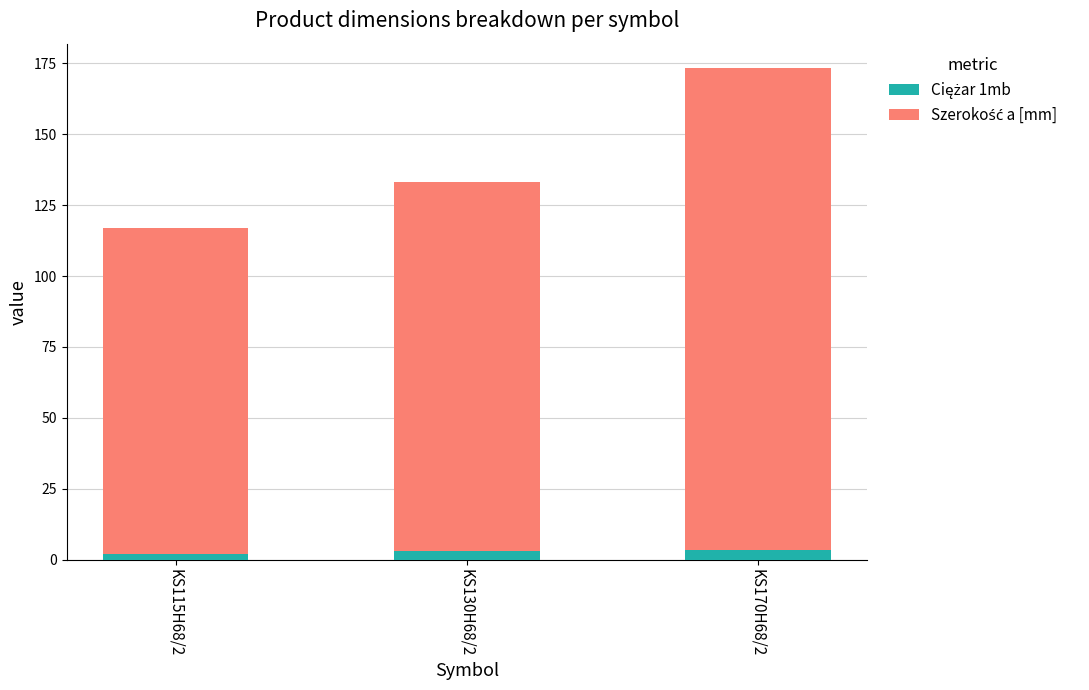

At which category is the sum across all series the highest?

KS170H68/2